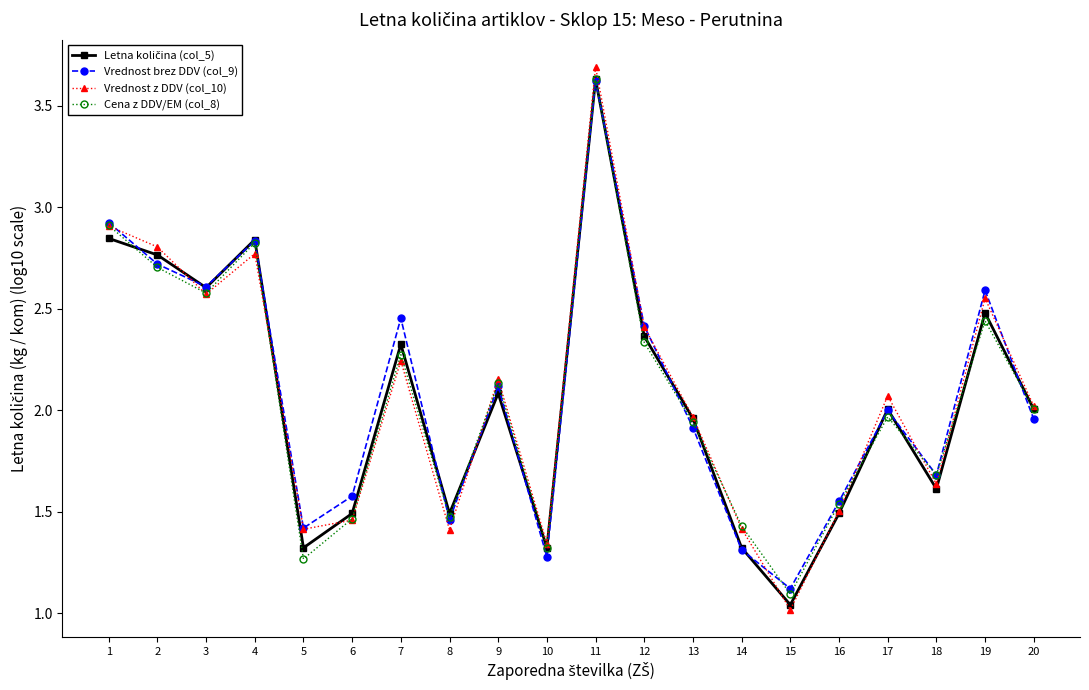

At which category is the sum across all series the highest?

11